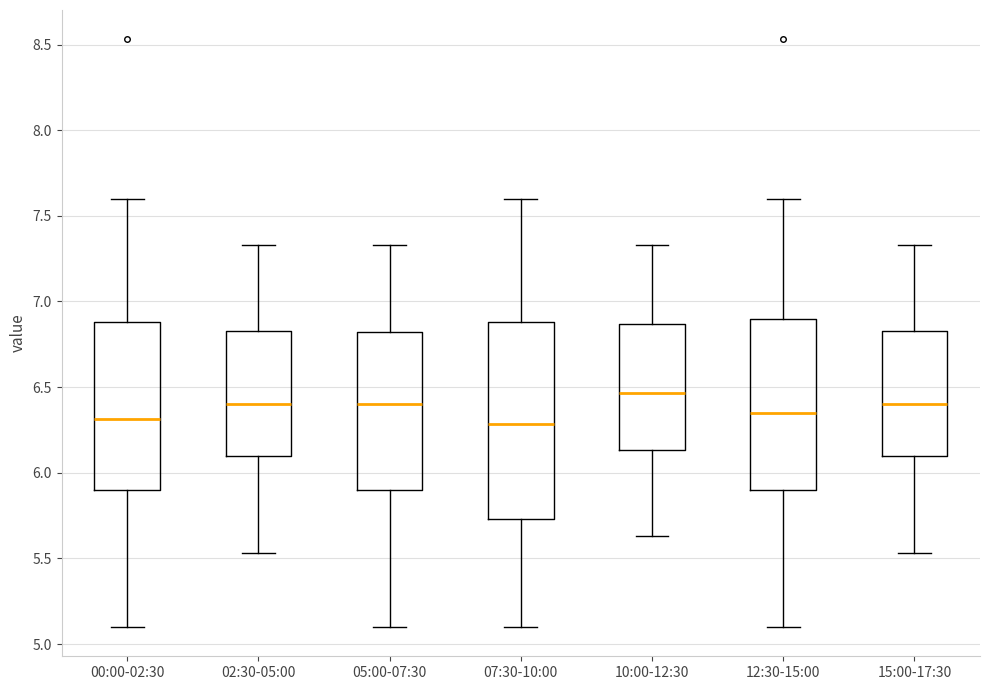

Reading left to right, transcribe this box plot: for each box, give where its median line is, the range the box spans, and where its two whiskers end, as read against the y-axis. The values are not printed on the chart, so give them approximately, as read against the axis.

00:00-02:30: median 6.30, box 5.90 to 6.90, whiskers 5.10 to 7.60
02:30-05:00: median 6.40, box 6.10 to 6.85, whiskers 5.55 to 7.35
05:00-07:30: median 6.40, box 5.90 to 6.80, whiskers 5.10 to 7.35
07:30-10:00: median 6.30, box 5.75 to 6.90, whiskers 5.10 to 7.60
10:00-12:30: median 6.45, box 6.15 to 6.85, whiskers 5.65 to 7.35
12:30-15:00: median 6.35, box 5.90 to 6.90, whiskers 5.10 to 7.60
15:00-17:30: median 6.40, box 6.10 to 6.85, whiskers 5.55 to 7.35